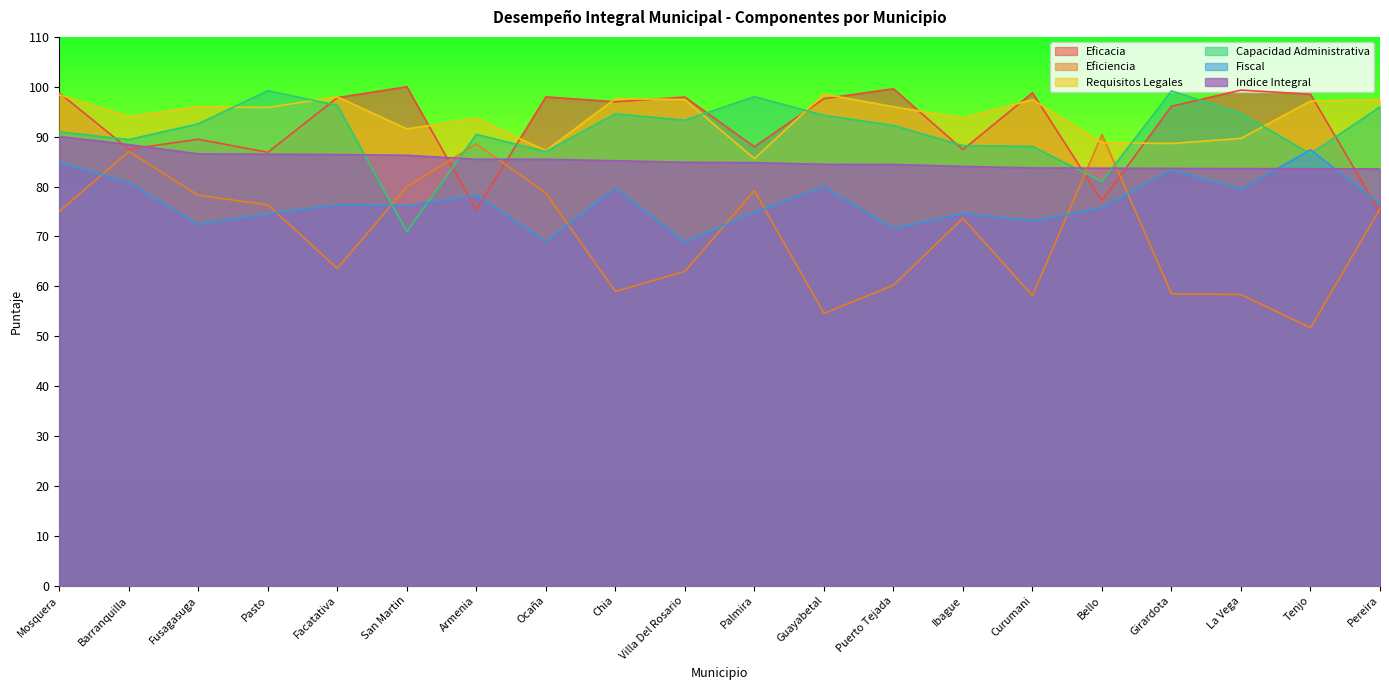

What is the spread (max minus min) of values at Barranquilla?

13.2